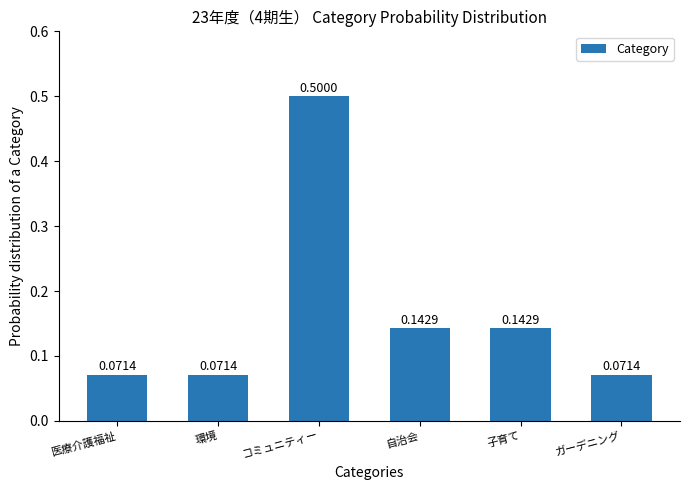

What is the label of the 6th bar from the left?

ガーデニング